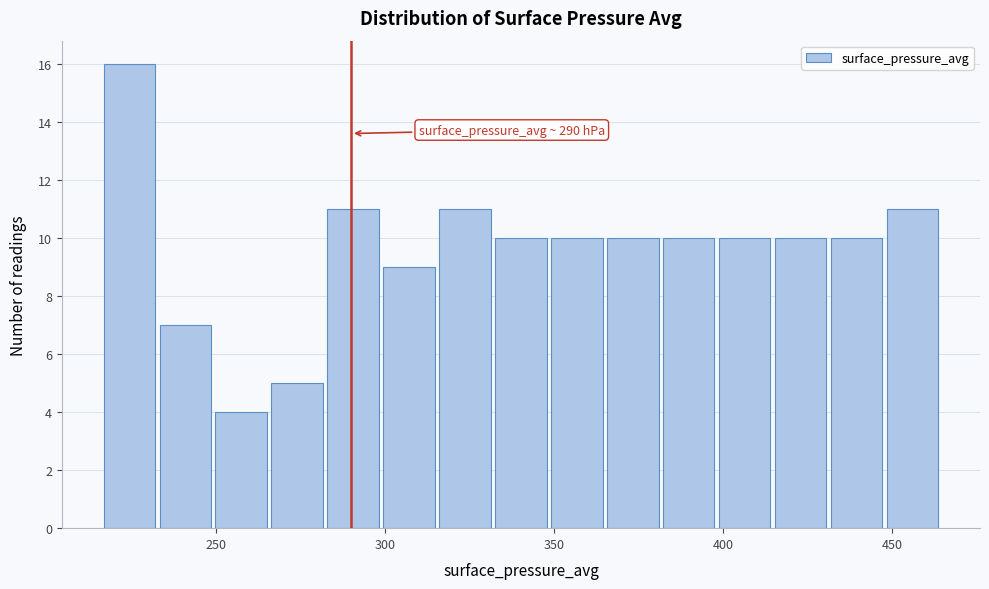

Around what value on the x-axis is the tallest bar? Give the approximate position of its centre, as read against the axis.

225